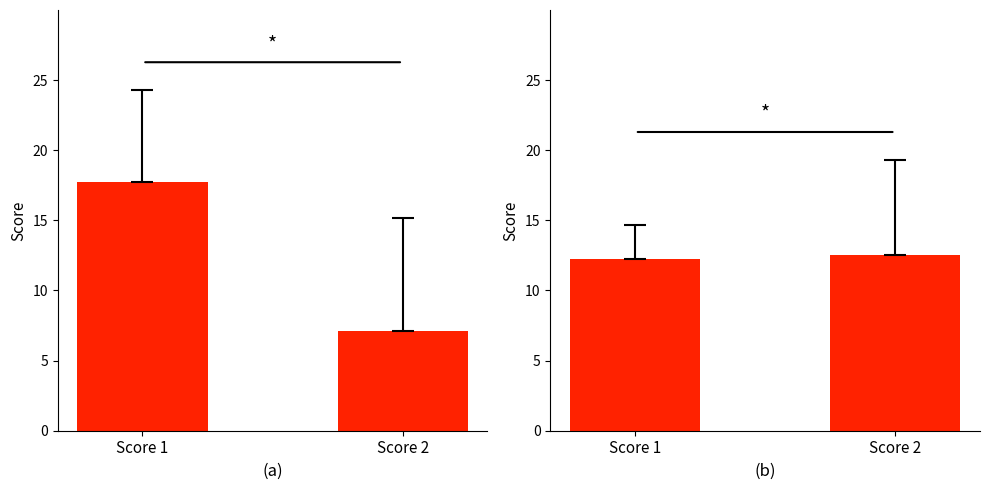

What is the difference between the second highest and minimum values in the Score 2 series?

17